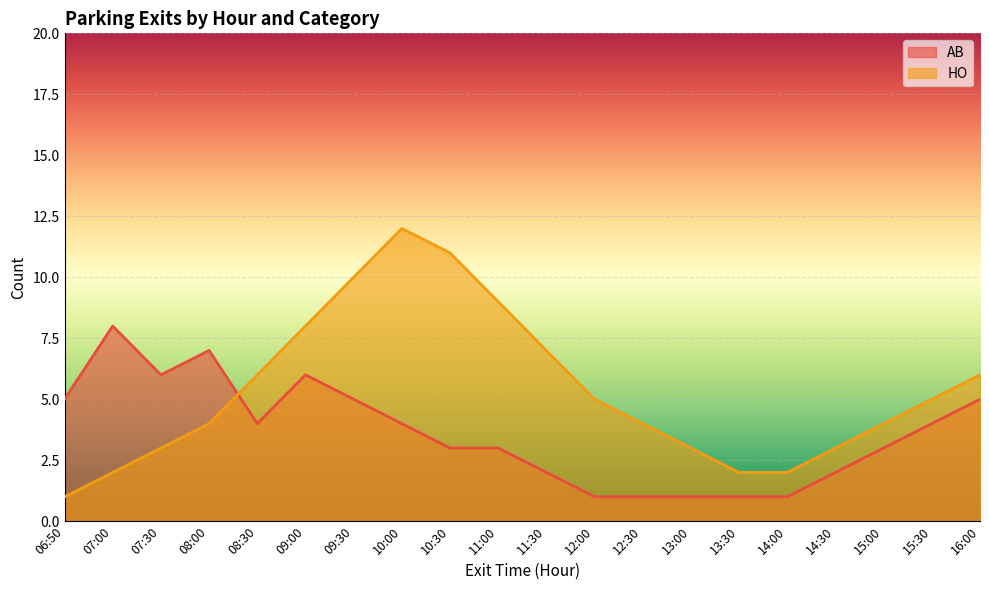

Reading right to left, what are all the values shown in this chart?

AB: 5	4	3	2	1	1	1	1	1	2	3	3	4	5	6	4	7	6	8	5
HO: 6	5	4	3	2	2	3	4	5	7	9	11	12	10	8	6	4	3	2	1